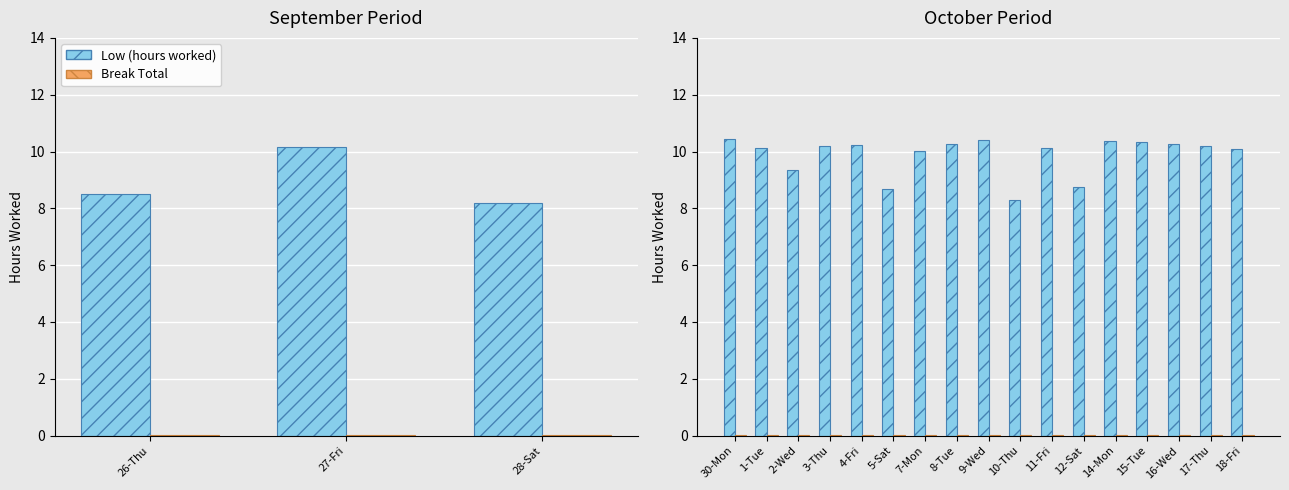

What is the average value of the Low (hours worked) series?

9.9